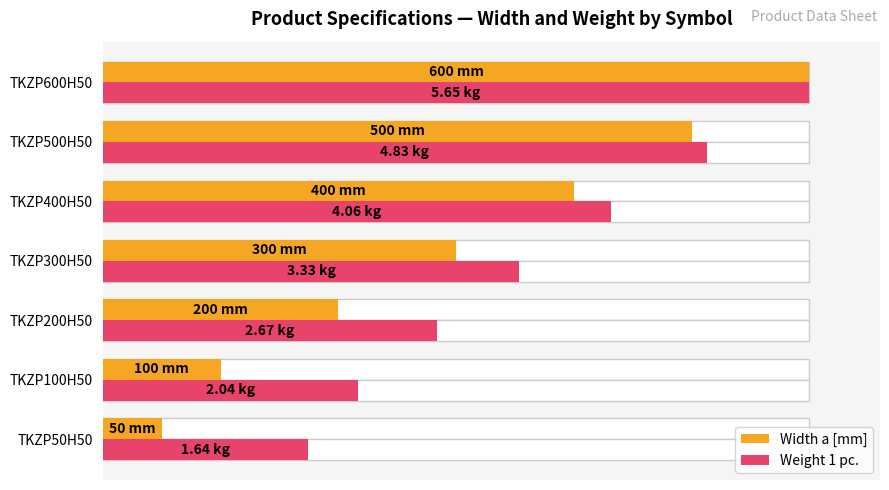

Are the bars horizontal?

Yes